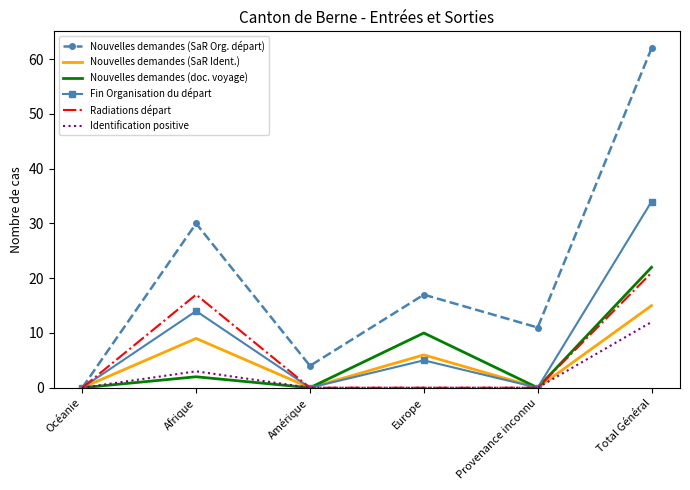

Reading right to left, what are all the values shown in this chart?

Nouvelles demandes (SaR Org. départ): 62	11	17	4	30	0
Nouvelles demandes (SaR Ident.): 15	0	6	0	9	0
Nouvelles demandes (doc. voyage): 22	0	10	0	2	0
Fin Organisation du départ: 34	0	5	0	14	0
Radiations départ: 21	0	0	0	17	0
Identification positive: 12	0	0	0	3	0